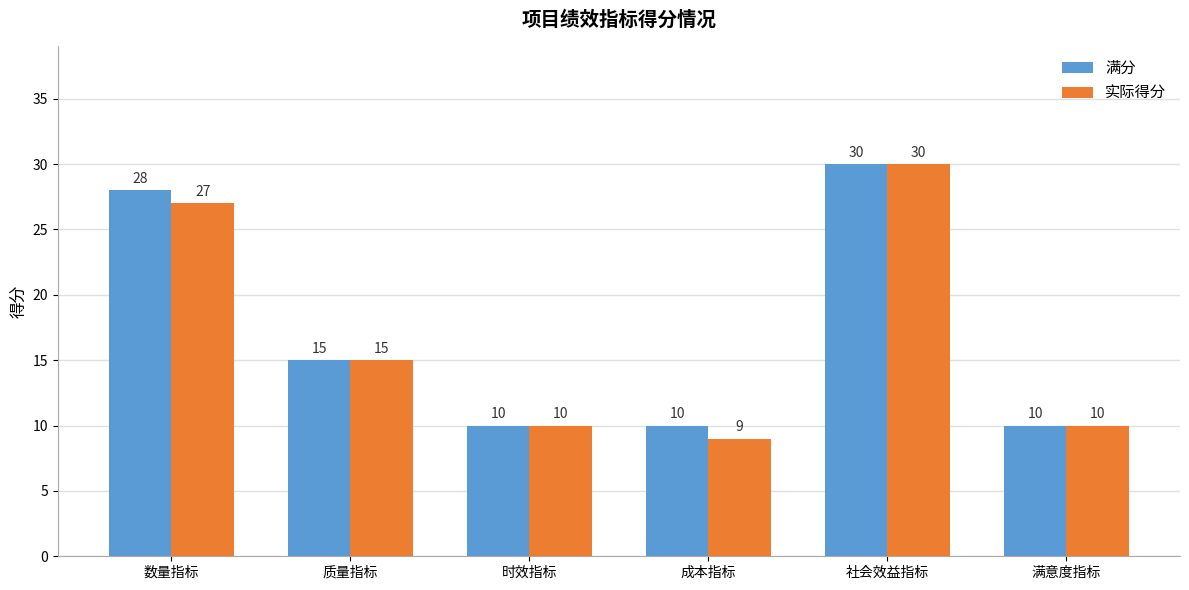

Reading left to right, extract all data points from this chart.

满分: 数量指标=28	质量指标=15	时效指标=10	成本指标=10	社会效益指标=30	满意度指标=10
实际得分: 数量指标=27	质量指标=15	时效指标=10	成本指标=9	社会效益指标=30	满意度指标=10